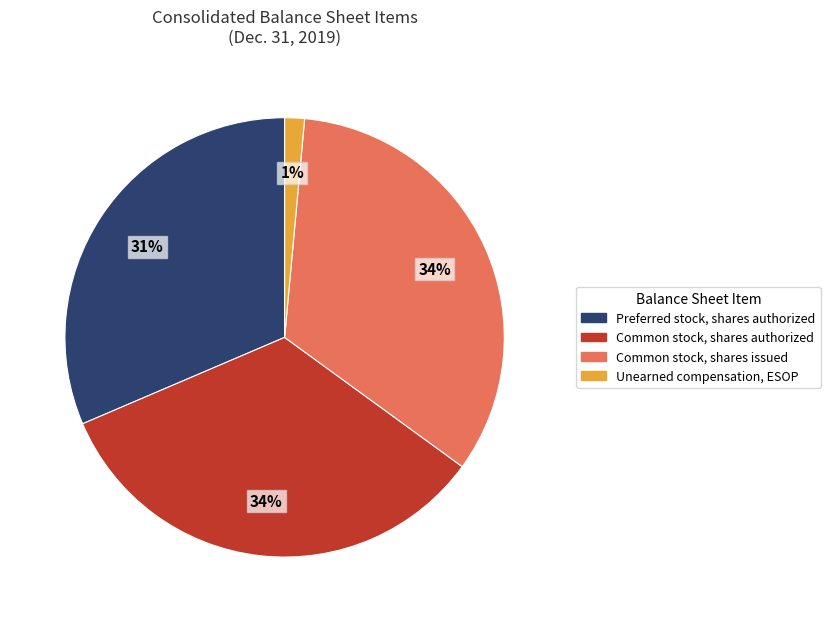

To the nearest percent, what portion does Common stock, shares issued represent?

34%